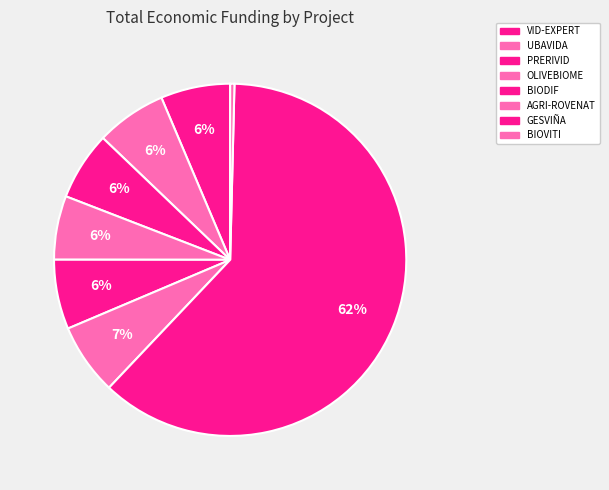

To the nearest percent, what percentage of the pie is PRERIVID?

6%